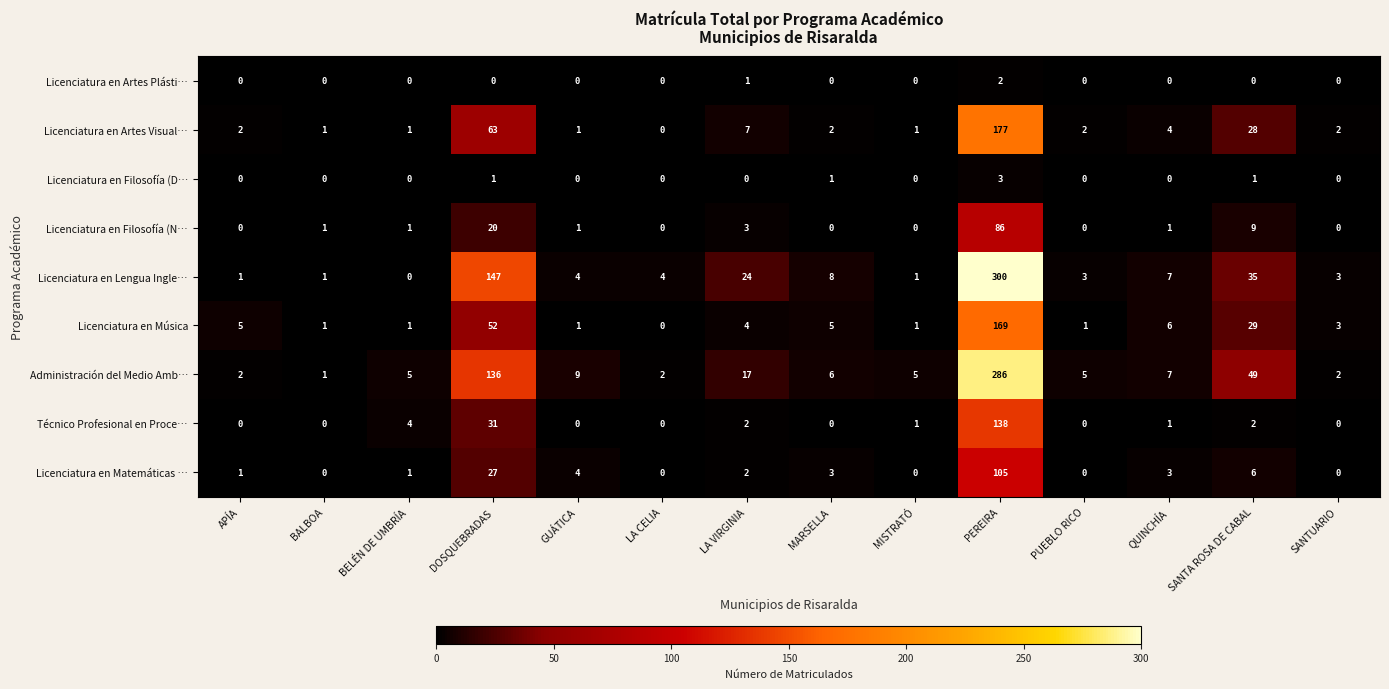

Which series has the largest total across all categories?

Licenciatura en Lengua Ingle…